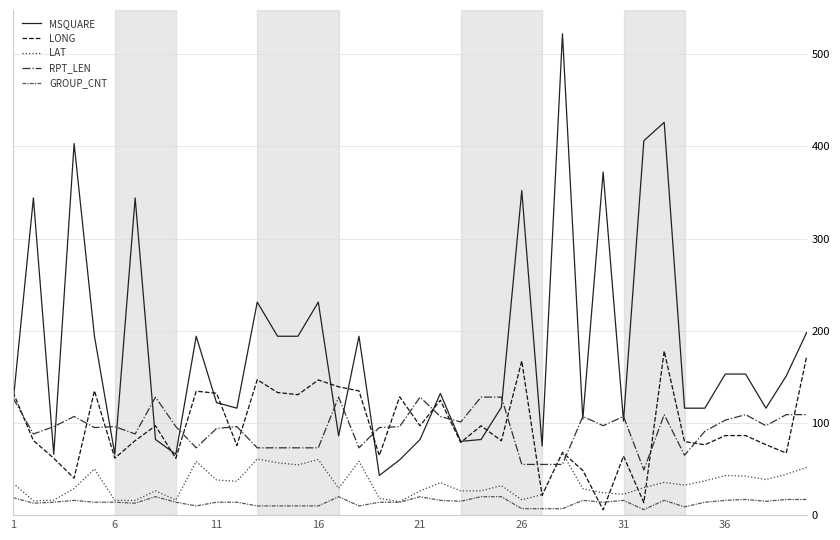

Rank the series by their maximum value, from highest to lowest.

MSQUARE, LONG, RPT_LEN, LAT, GROUP_CNT